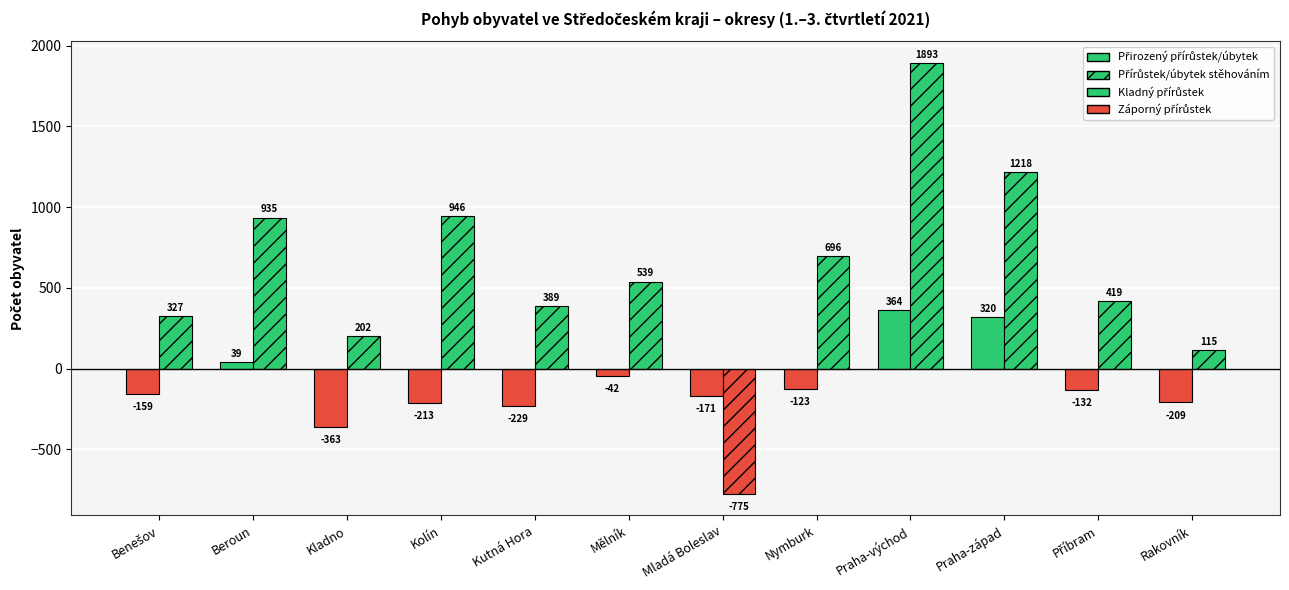

Is it true that Přírůstek/úbytek stěhováním equals -775 at Mladá Boleslav?

True